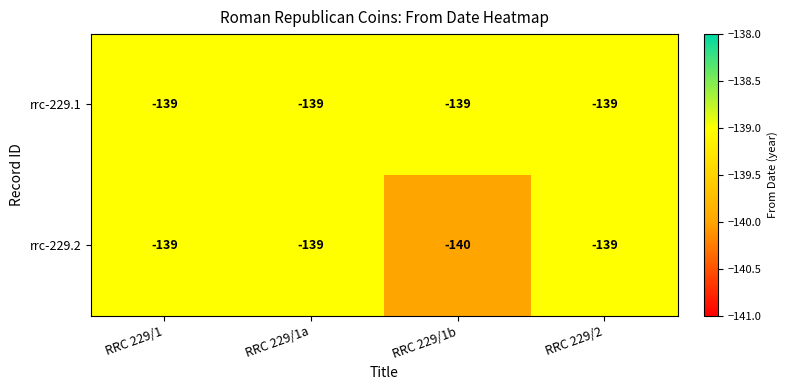

Is it true that rrc-229.1 equals -139 at RRC 229/1a?

True